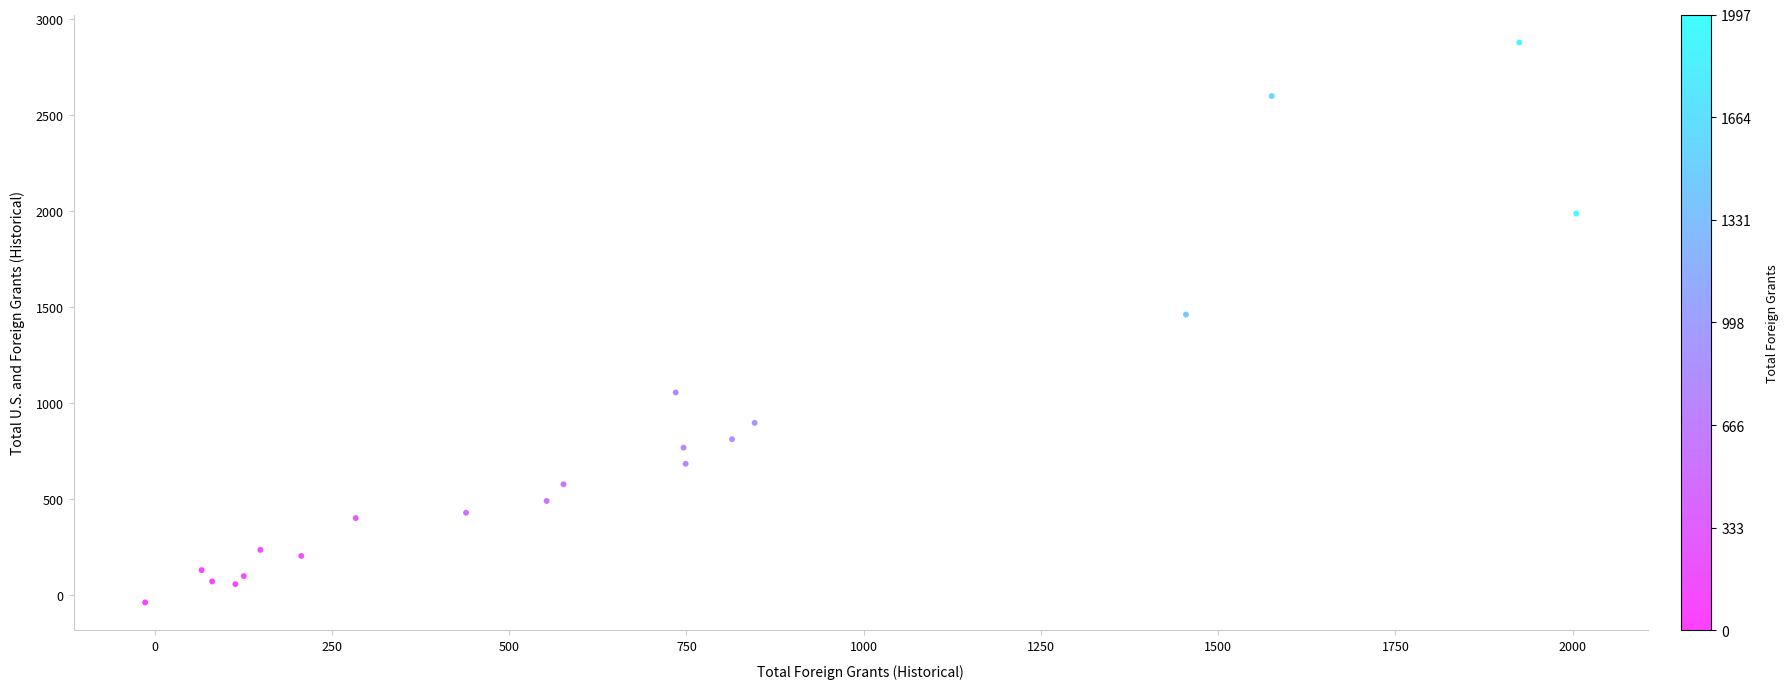

What is the range of X values (max minus min)?

2018.8